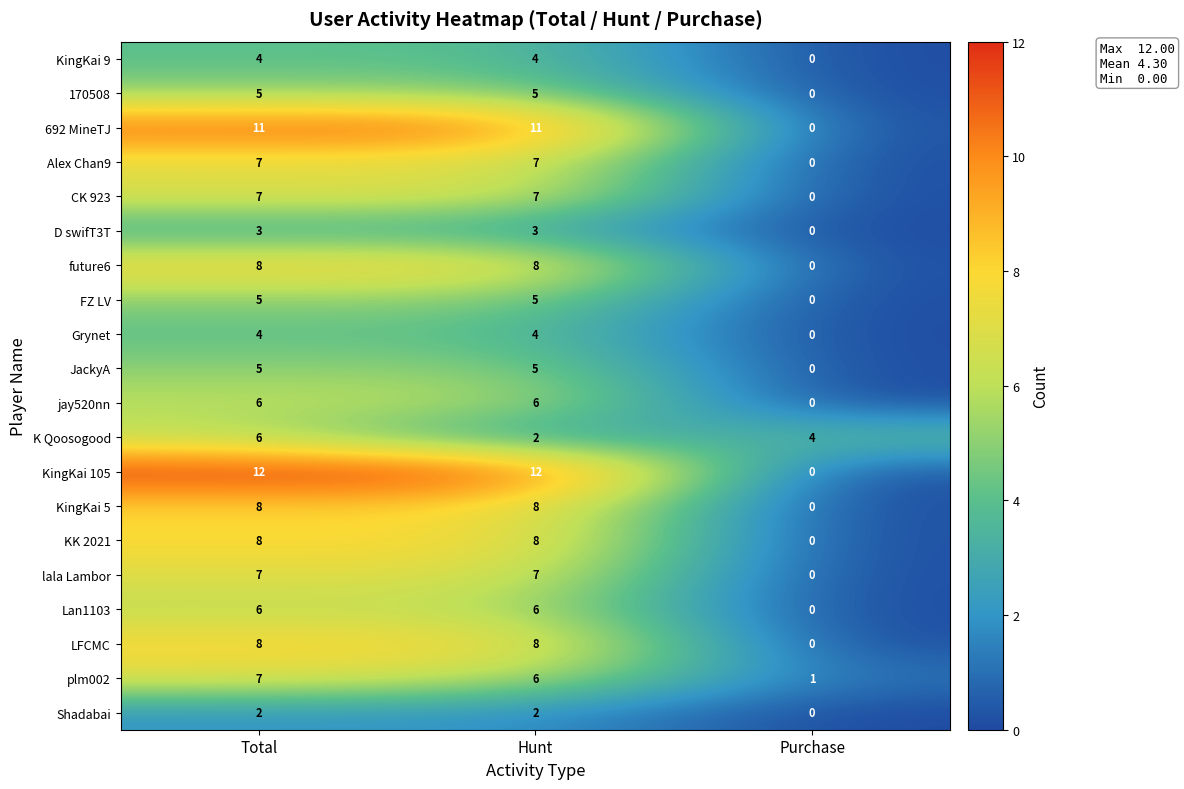

Count the KingKai 9 values in the range 0 to 4.

3